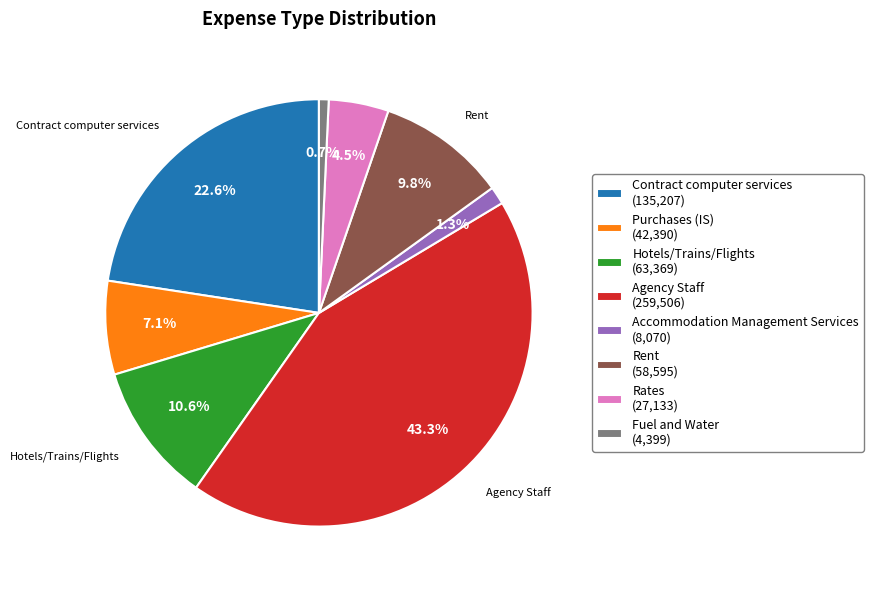

Is there a majority slice in this chart?

No